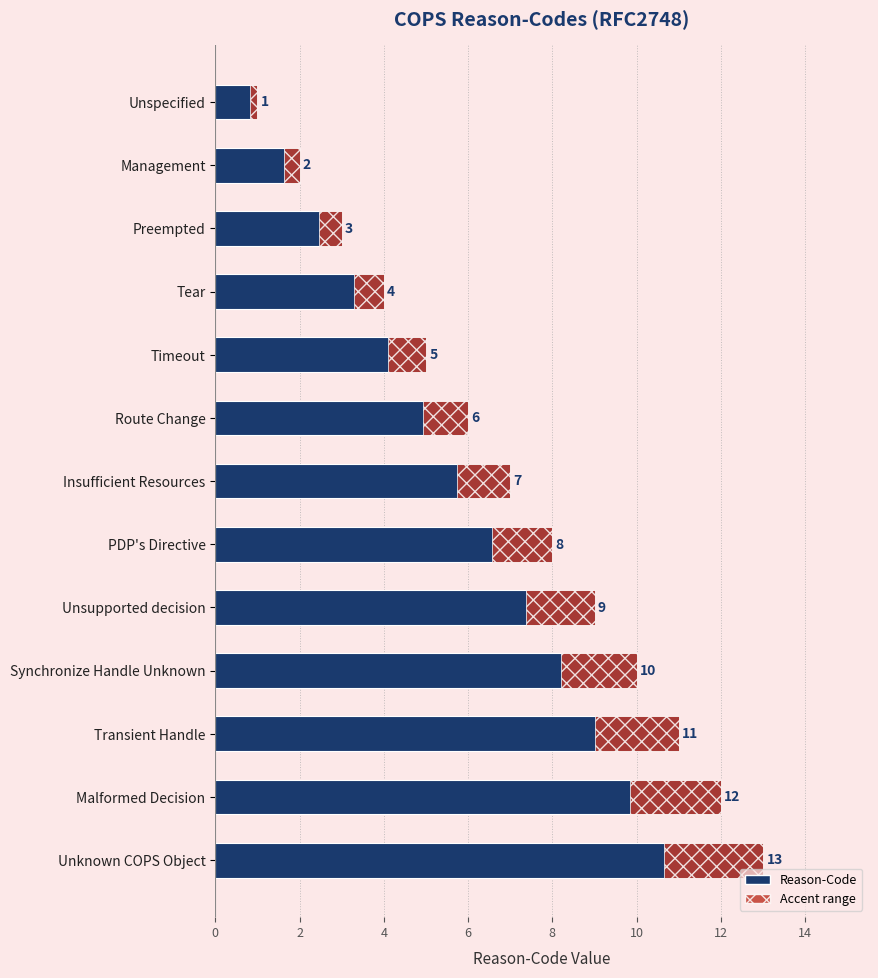

What is the average value?

7